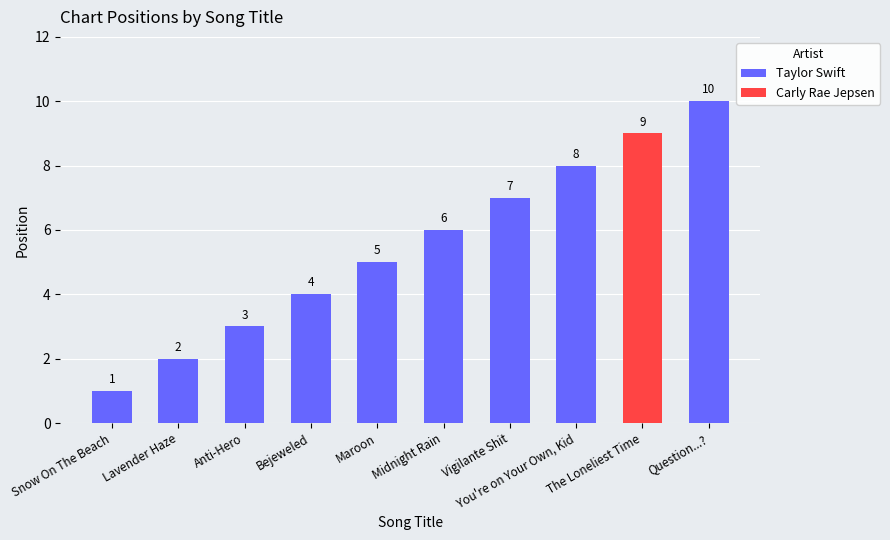

How many Taylor Swift values are between 3 and 7?

5